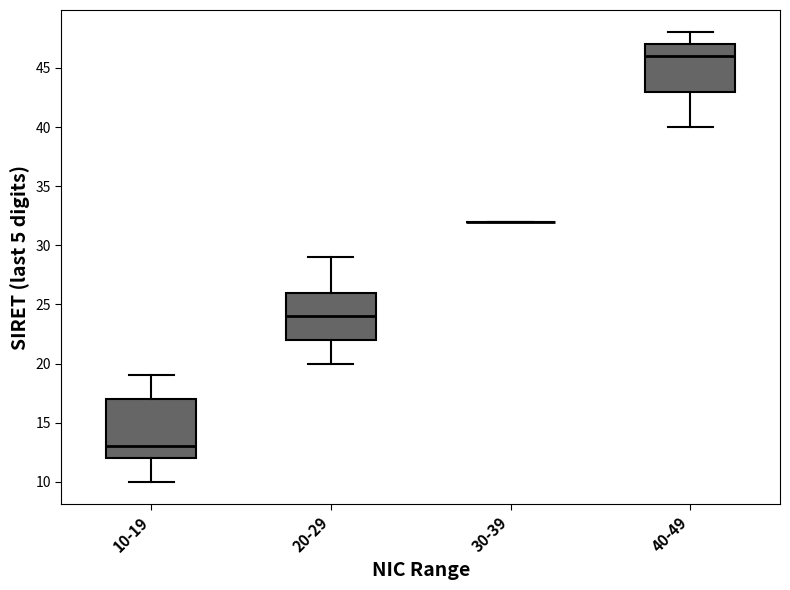

Comparing the boxes themselves (not the whiskers), which one is the tallest?

10-19